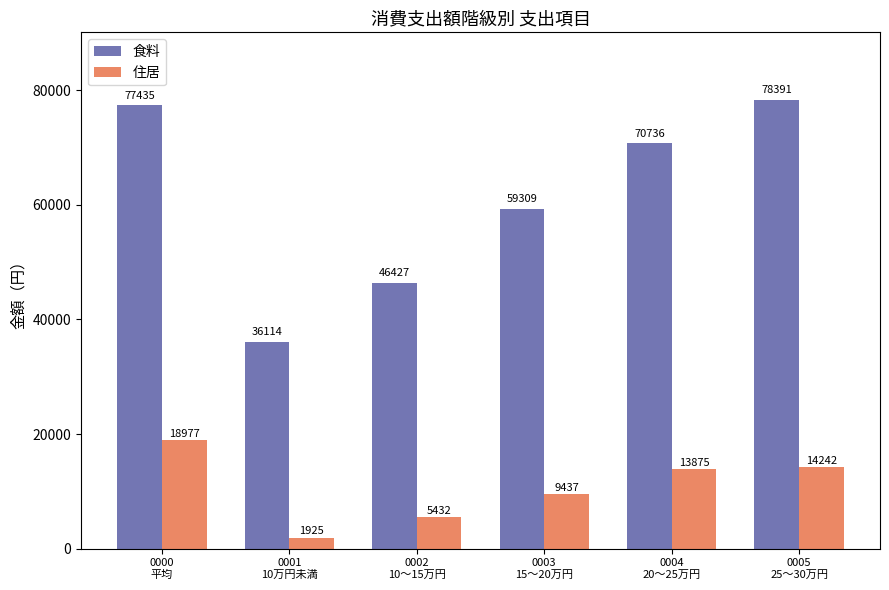

Which series has the widest spread of values?

食料